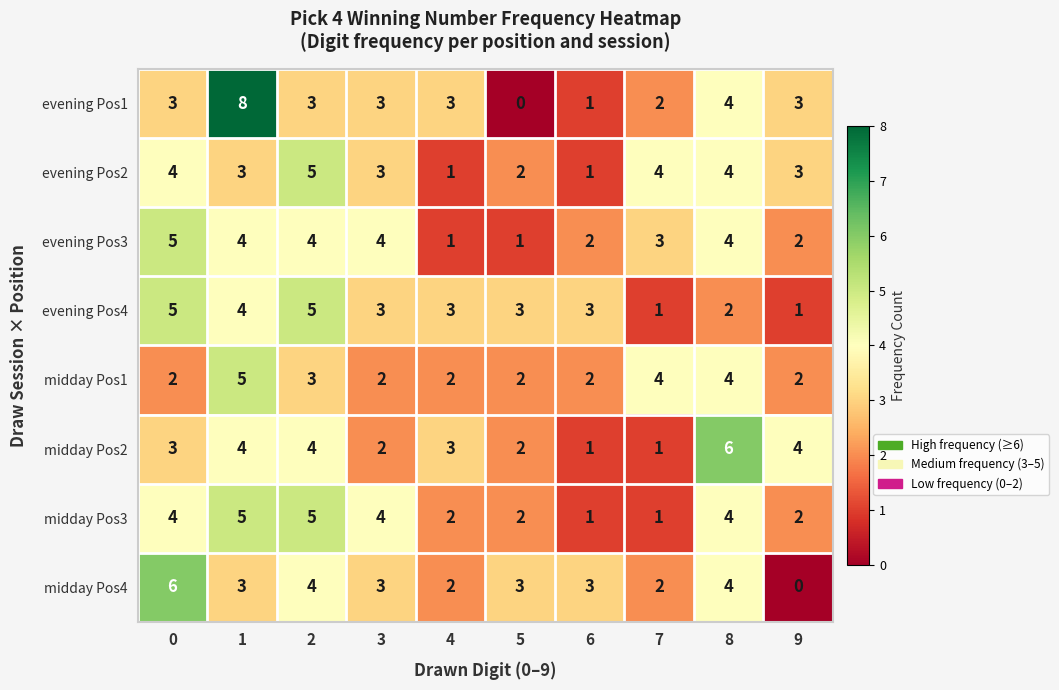

What is the average value of the evening Pos2 series?

3